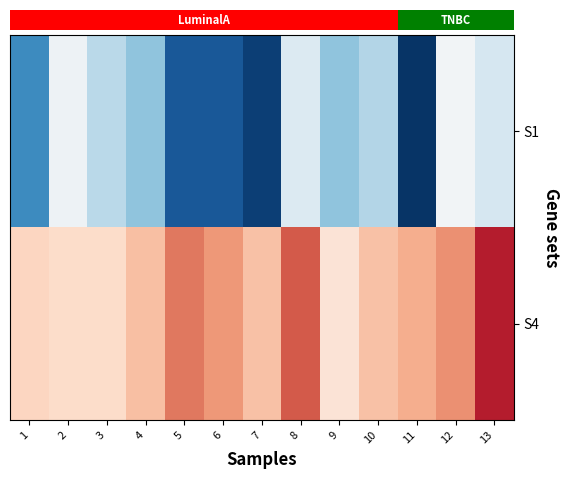

Which has a higher value, 12 or 4?

12